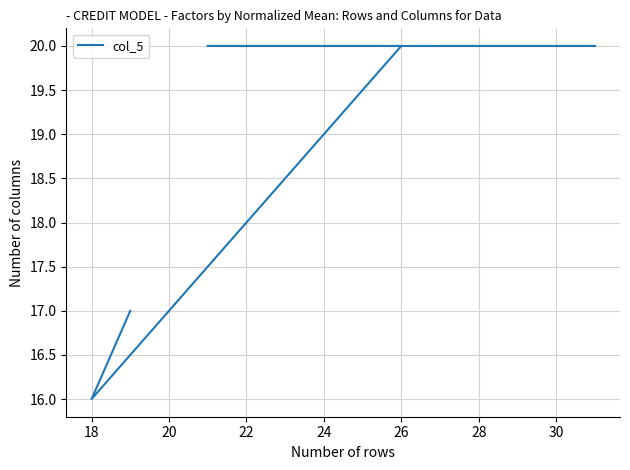

What is the value of the 2nd point from the left?

16